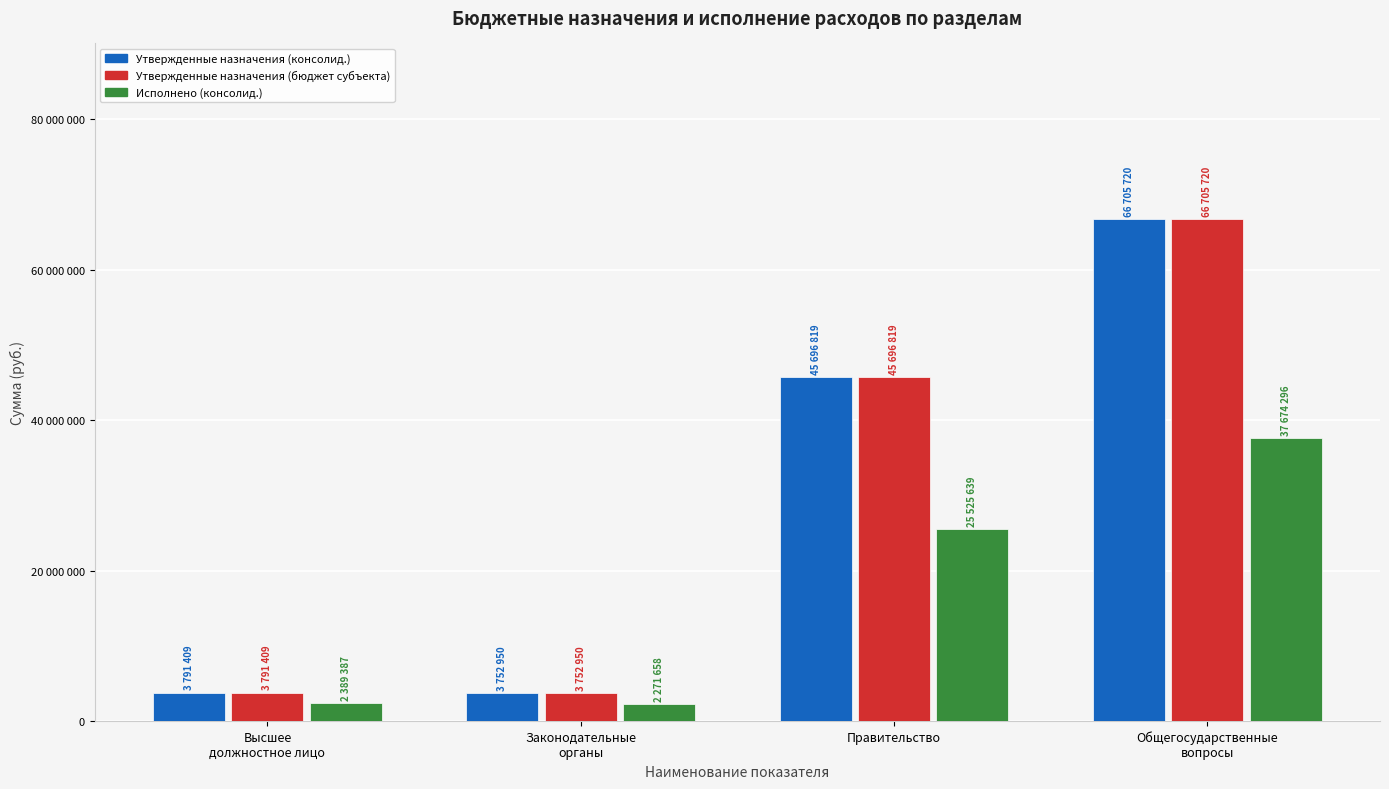

Which category has the highest value in the Утвержденные назначения (консолид.) series?

Общегосударственные
вопросы